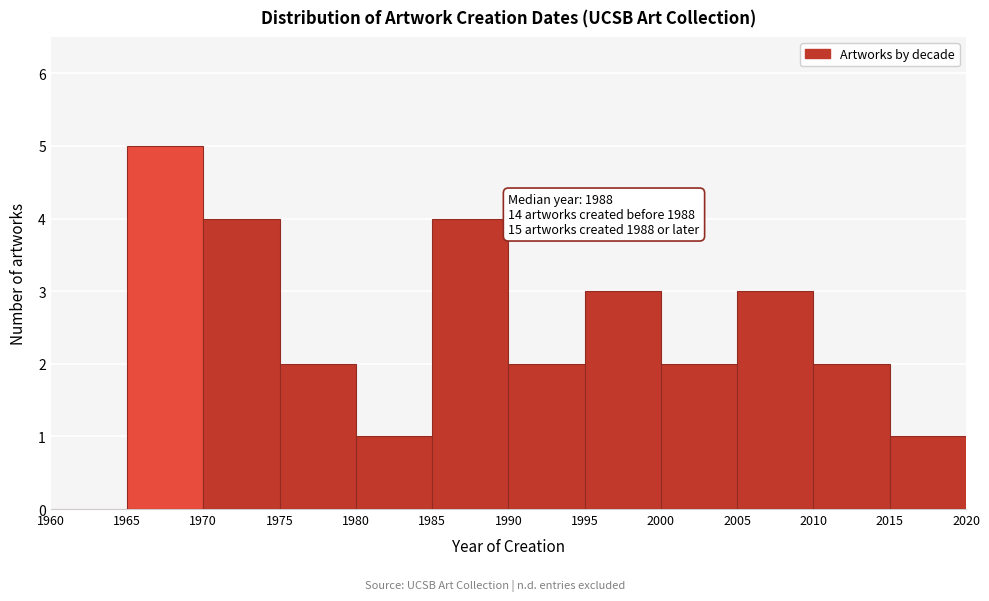

Which range on the x-axis has the tallest bar?

1965 to 1970